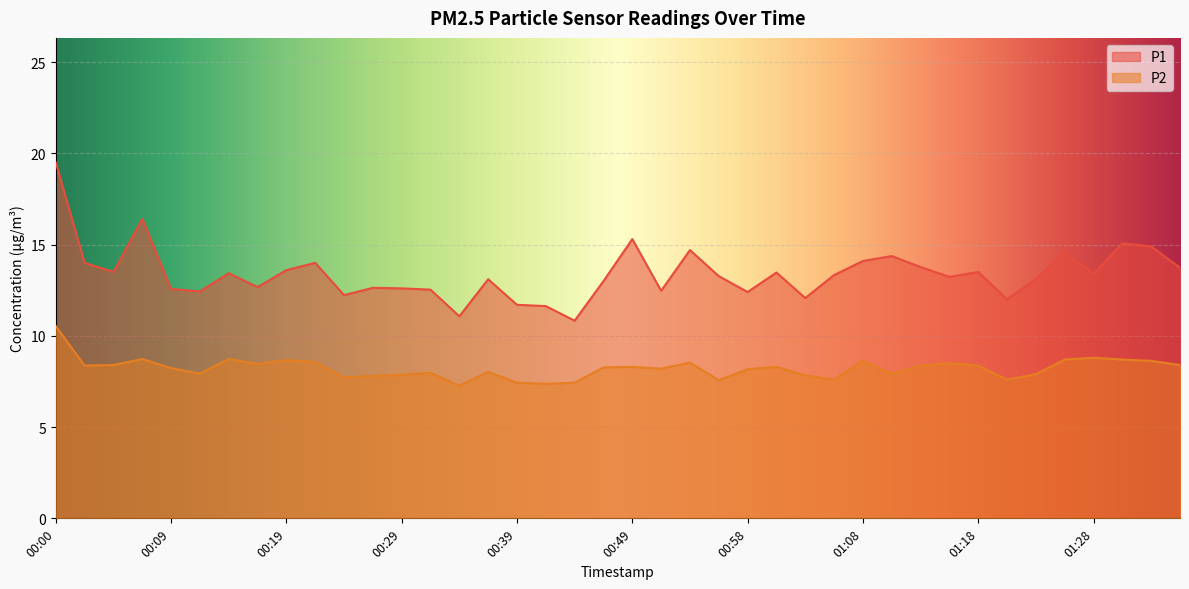

How many interior local peaks does the P1 series have?

12